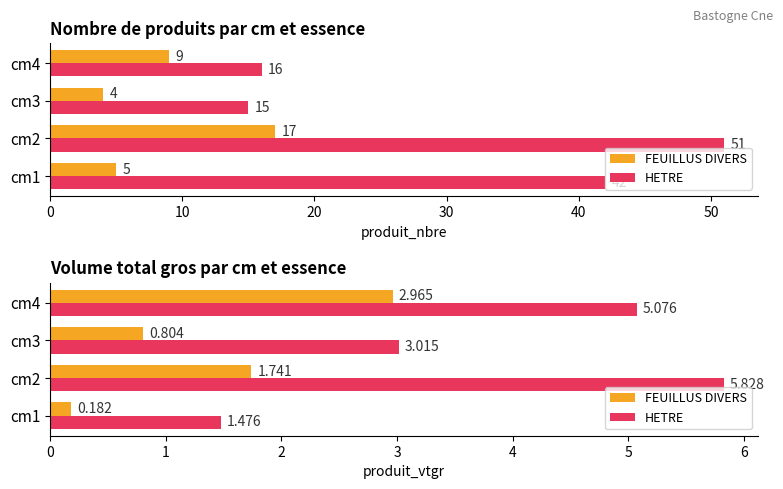

Are the bars grouped side by side (vs. stacked)?

Yes